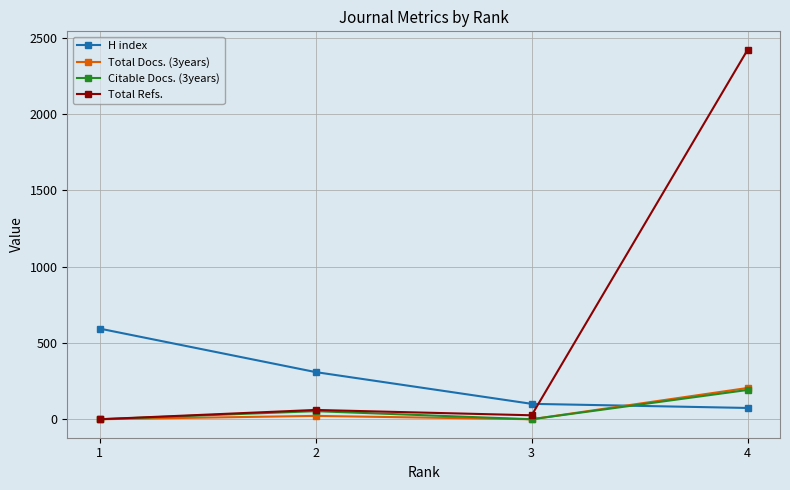

Which series has the largest range (max minus min)?

Total Refs.